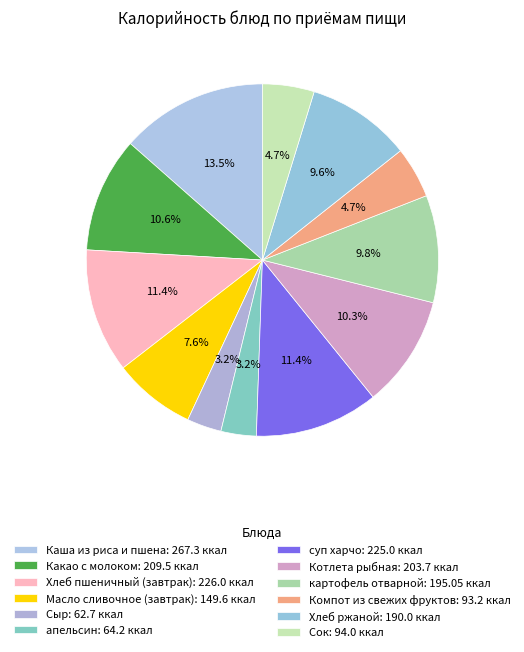

The Какао с молоком slice represents 11% of the pie. True or false?

True